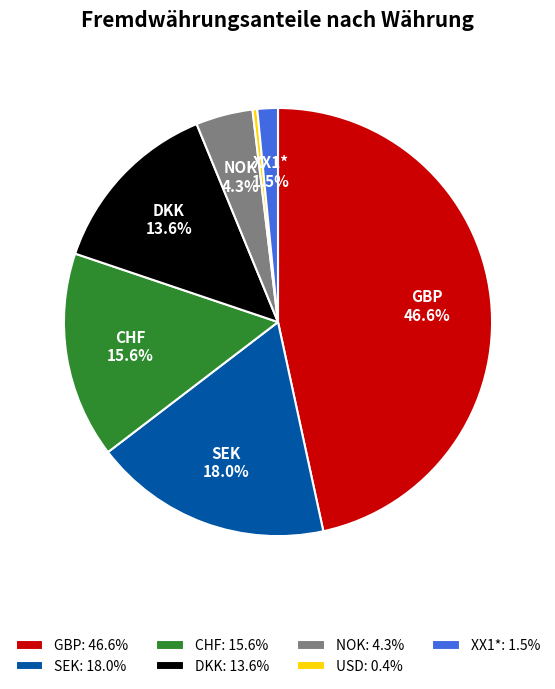

Approximately how many times larger is the value at DKK: 13.6% compared to CHF: 15.6%?

0.9